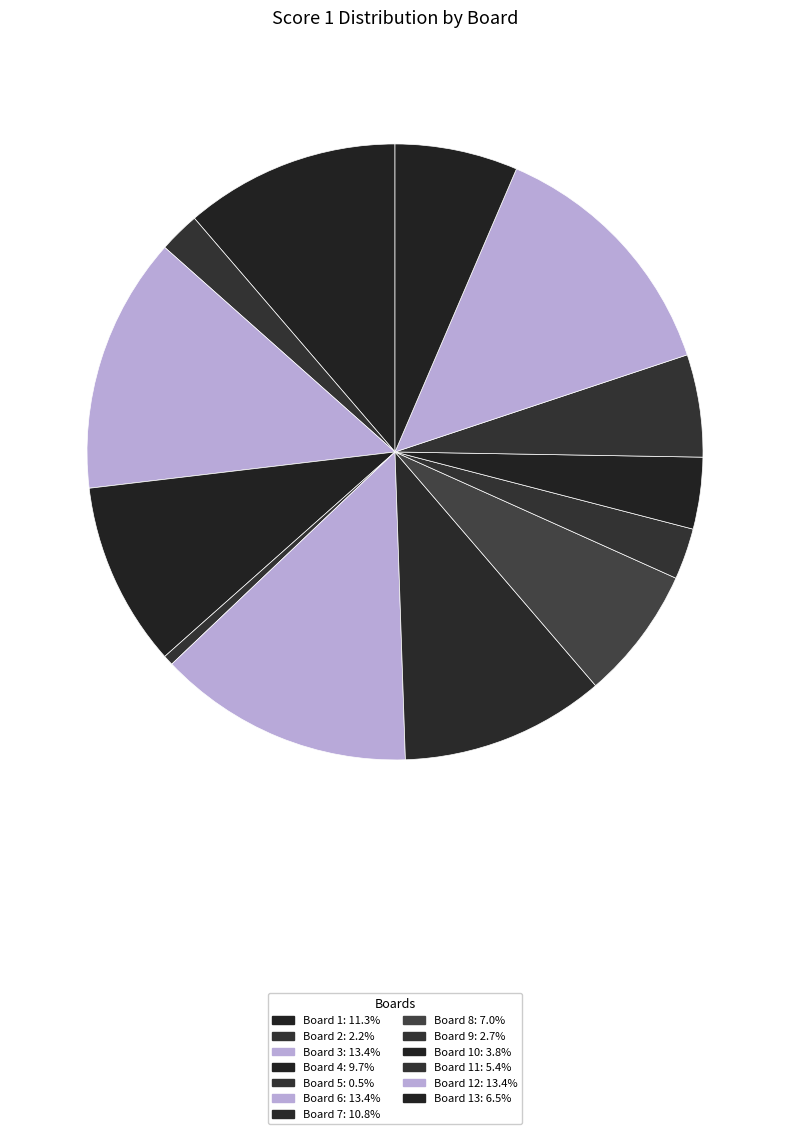

Which slice is the largest?

Board 3